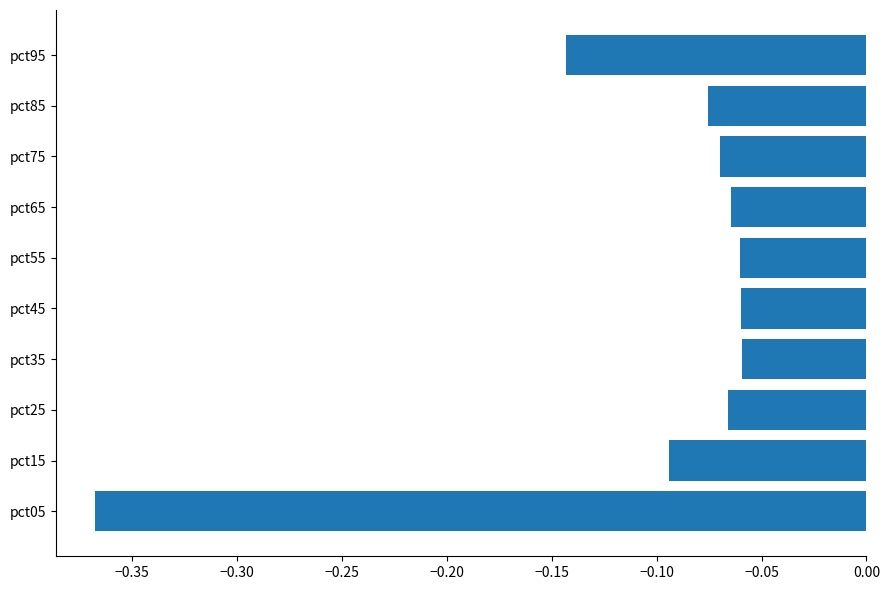

Is it true that the value at pct25 is -0.0?

False